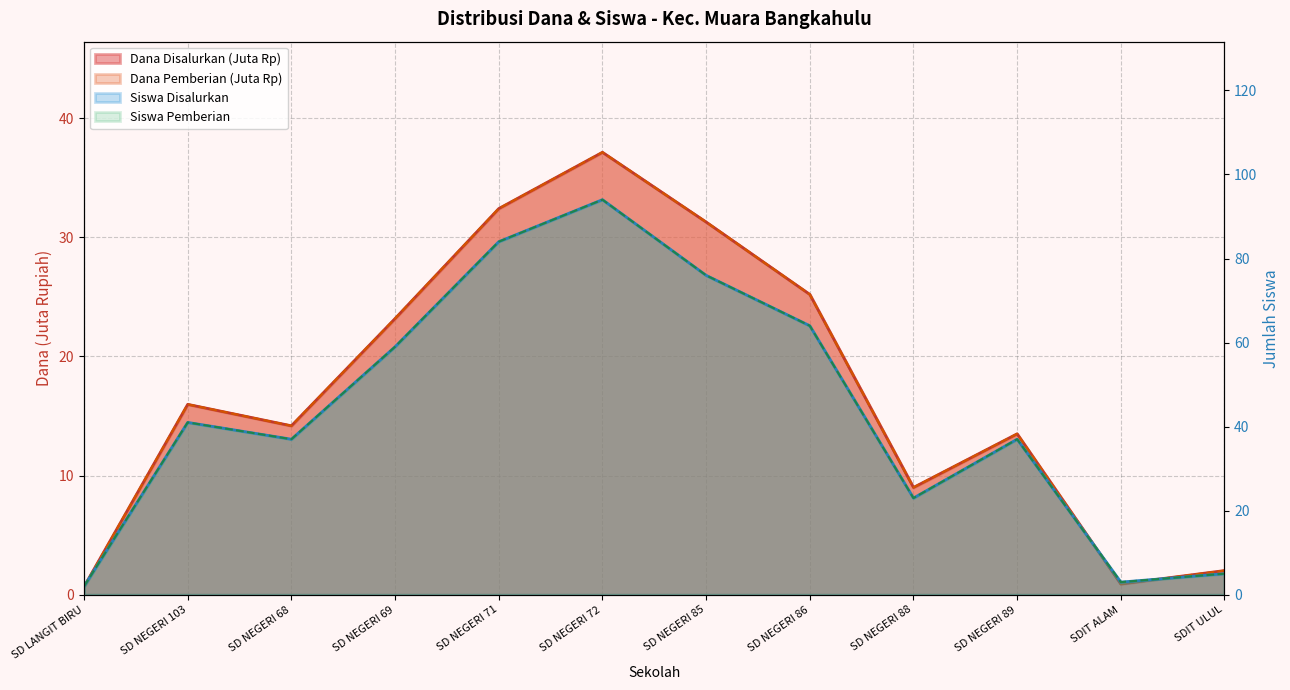

True or false: Siswa Pemberian has more than 1 points higher than both neighbors.

True